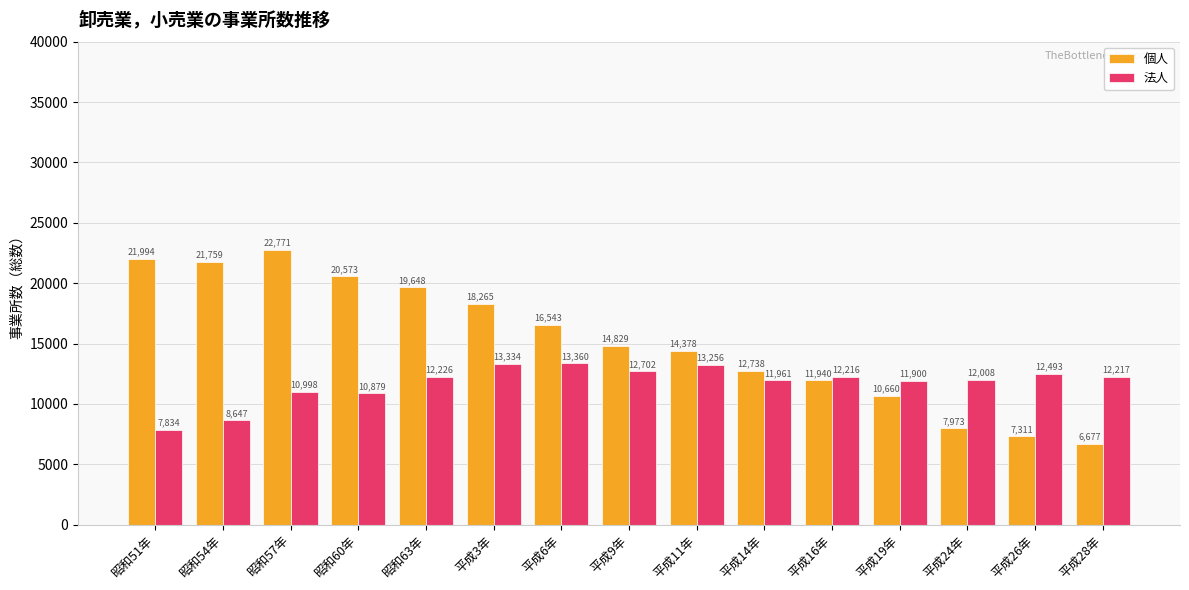

Reading left to right, transcribe all the data shown in this chart.

個人: 21994	21759	22771	20573	19648	18265	16543	14829	14378	12738	11940	10660	7973	7311	6677
法人: 7834	8647	10998	10879	12226	13334	13360	12702	13256	11961	12216	11900	12008	12493	12217